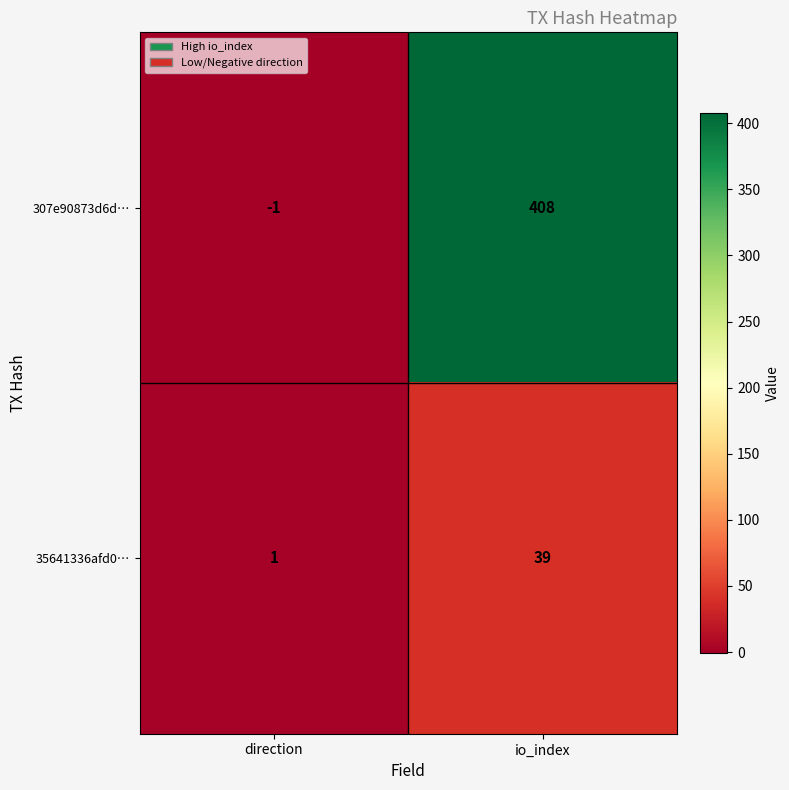

What is the difference between the 307e90873d6d… values at direction and io_index?

409